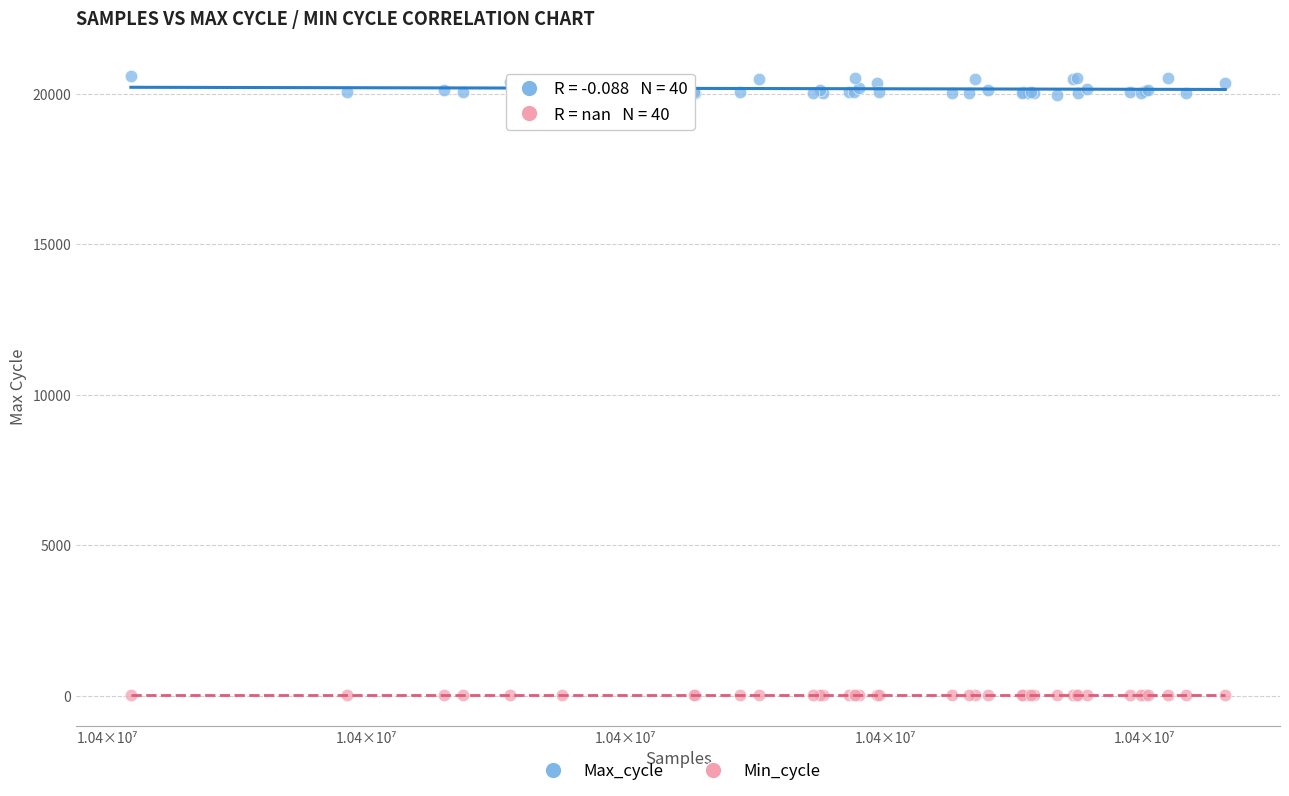

Which series contains the highest Y value?

Max_cycle